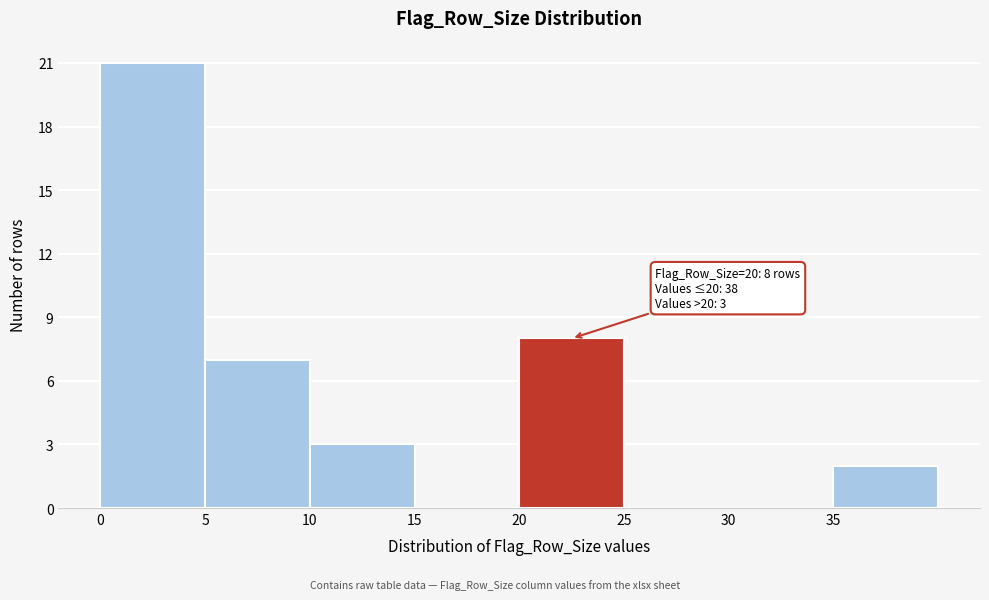

Which range on the x-axis has the tallest bar?

0 to 5